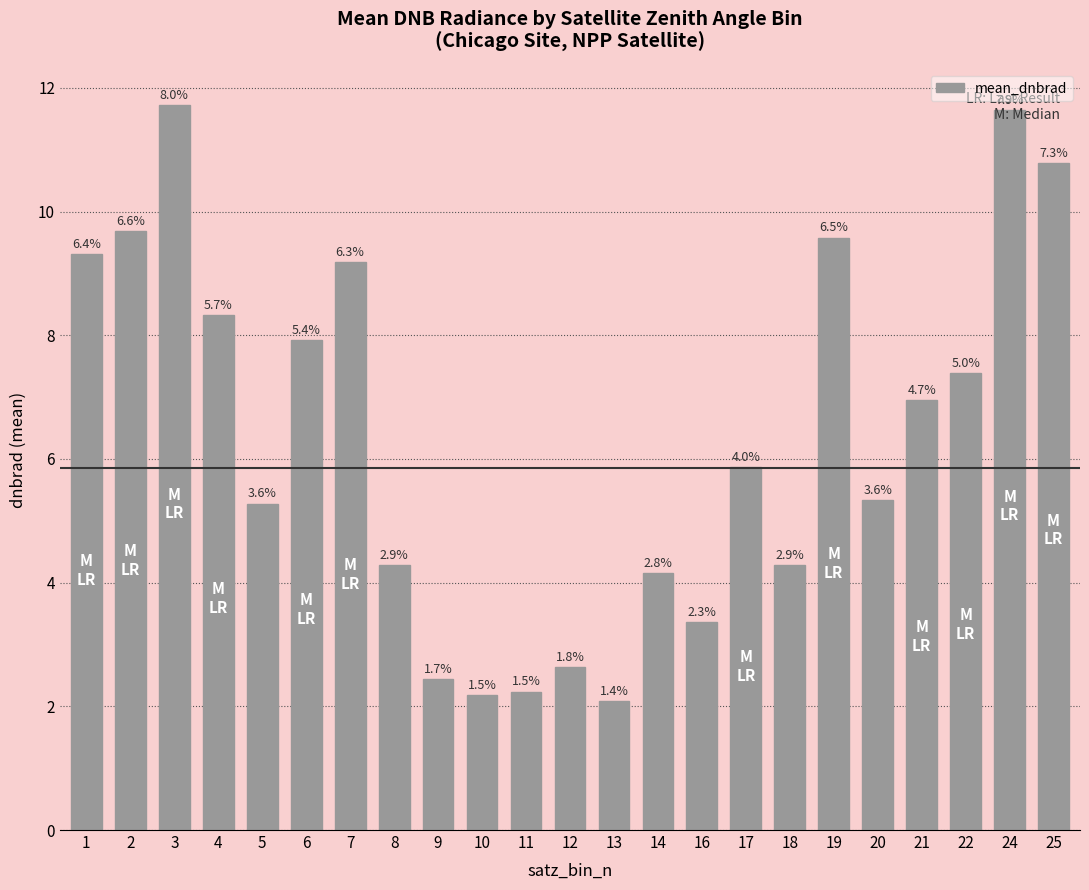

The value at 13 is 2.1. True or false?

True